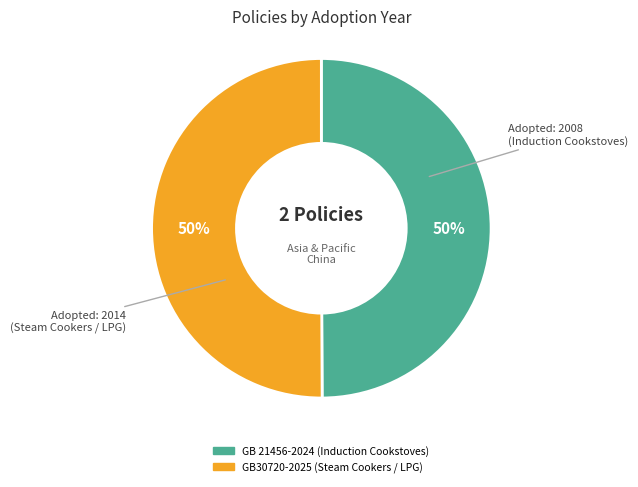

What is the ratio of the value at GB 21456-2024 (Induction Cookstoves) to the value at GB30720-2025 (Steam Cookers / LPG)?

1.0